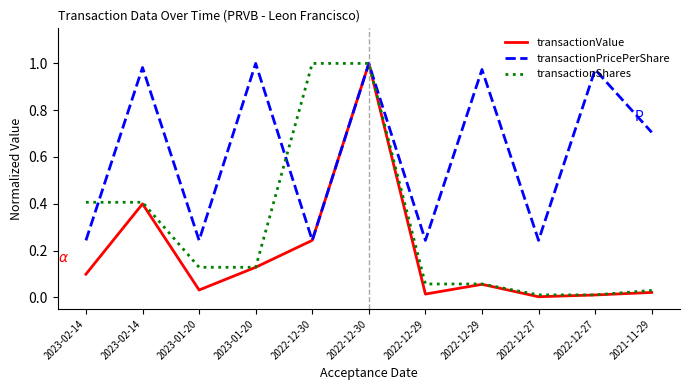

Is this an area chart (filled region under the line)?

No